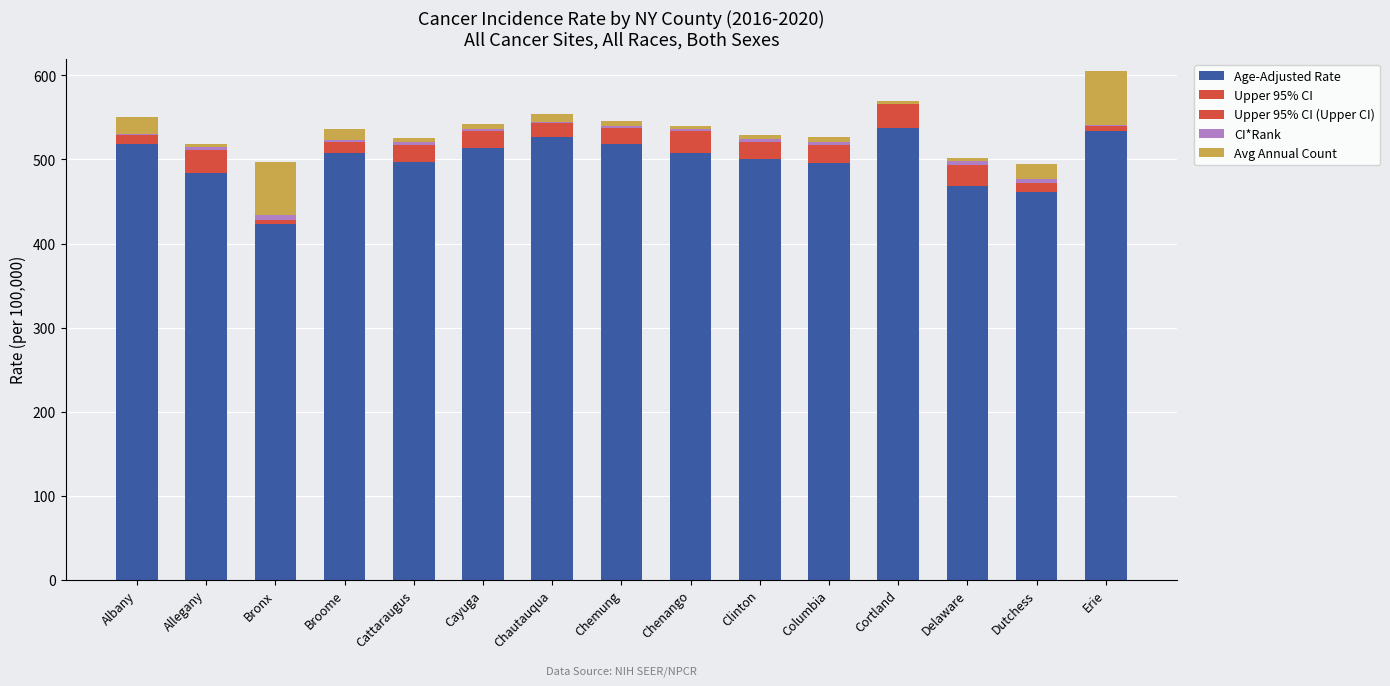

What is the maximum value shown in the chart?

537.0